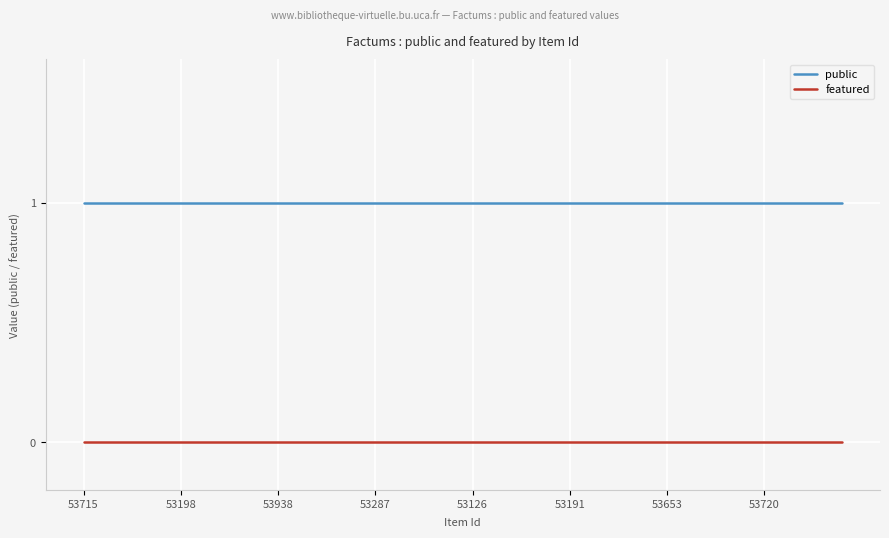

What is the sum of all public values?

40